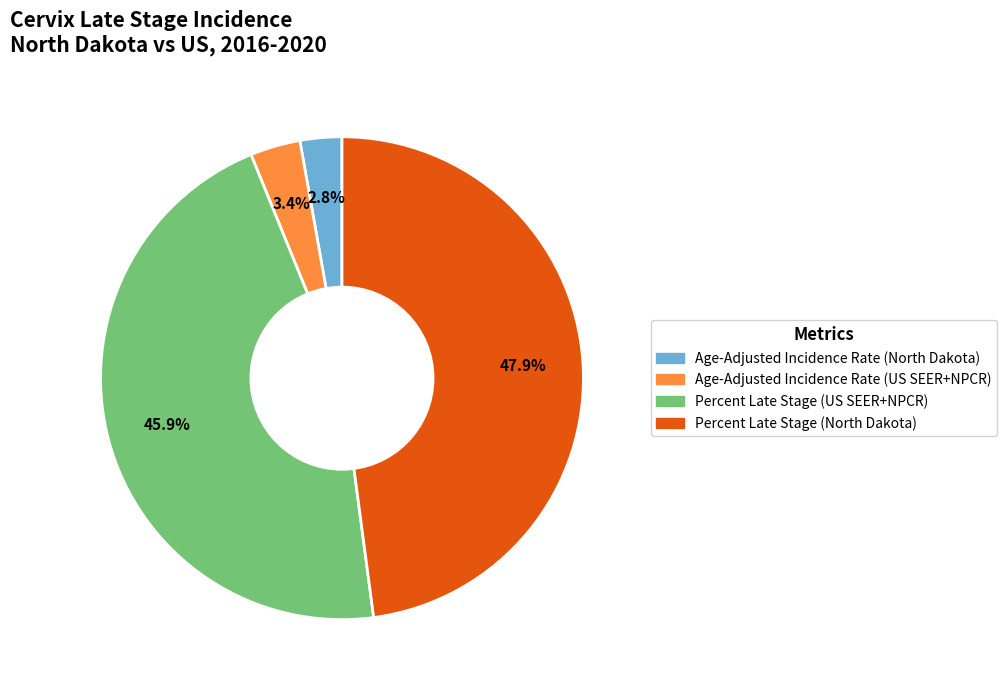

To the nearest percent, what portion does Age-Adjusted Incidence Rate (North Dakota) represent?

3%